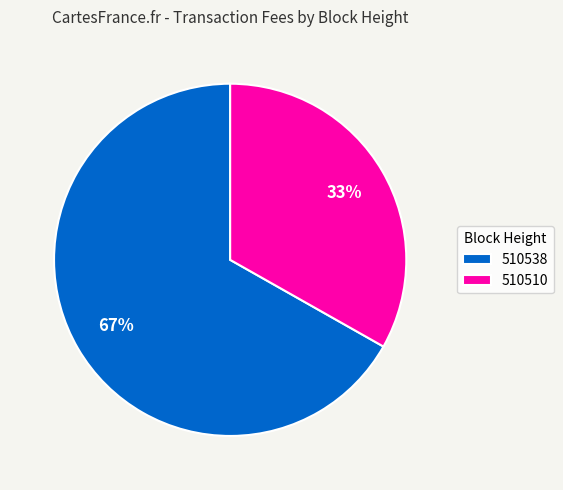

What is the majority slice?

510538